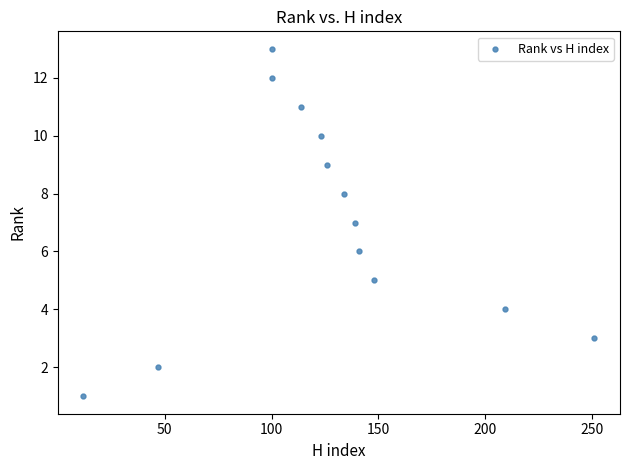

What is the range of X values (max minus min)?

239